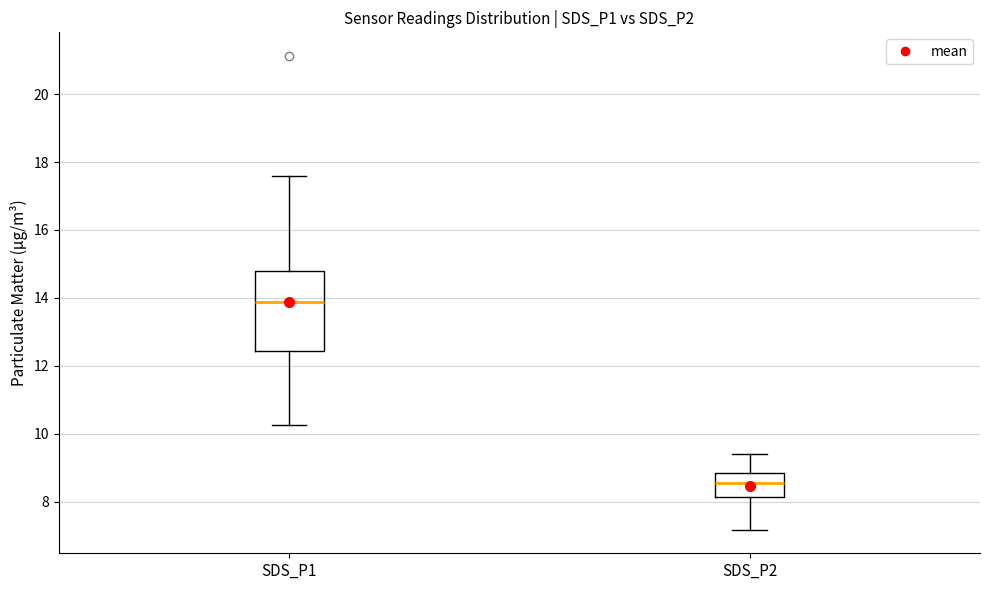

Reading left to right, read every box against the y-axis: the position of its median line, the range the box covers, and the ends of its whiskers. The values are not printed on the chart, so give them approximately, as read against the axis.

SDS_P1: median 13.8, box 12.4 to 14.8, whiskers 10.2 to 17.6
SDS_P2: median 8.6, box 8.2 to 8.8, whiskers 7.2 to 9.4